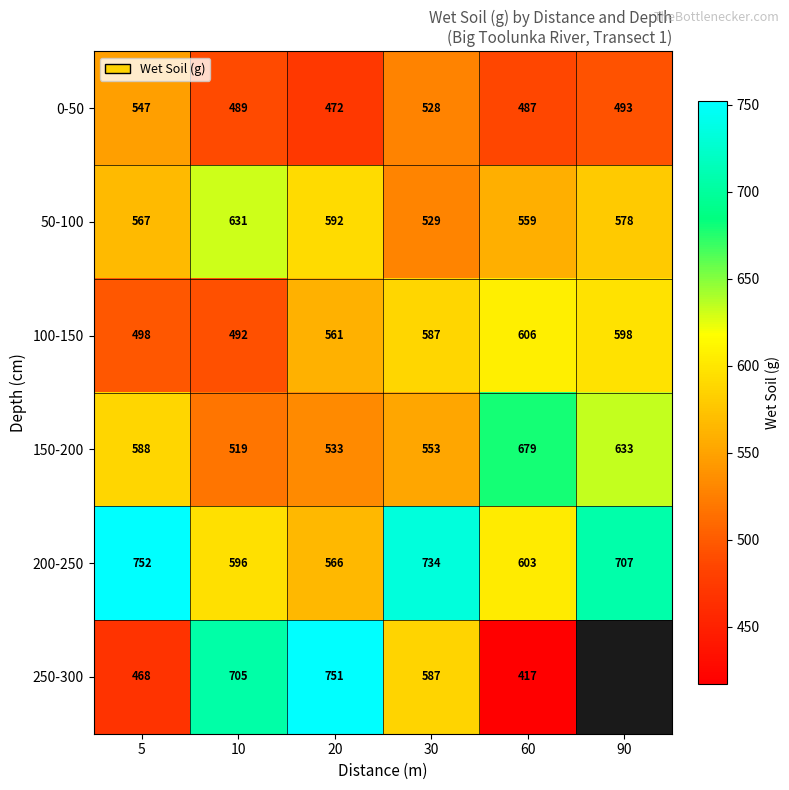

At 20, list the series in order from largest to smallest.

250-300, 50-100, 200-250, 100-150, 150-200, 0-50